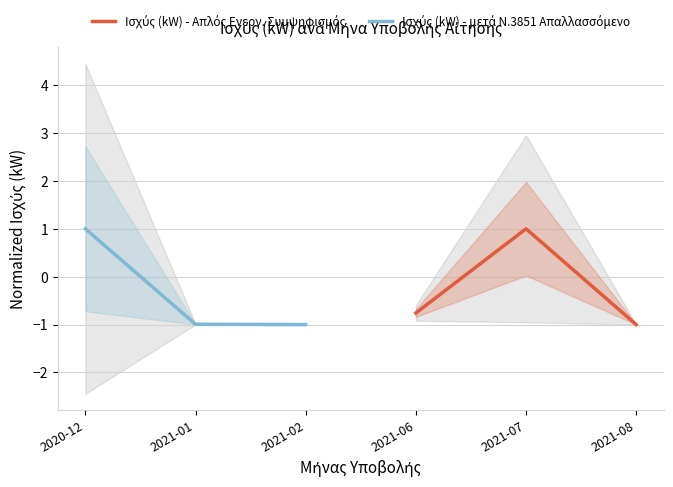

Where is Ισχύς (kW) - μετά Ν.3851 Απαλλασσόμενο nearest to the value 0?

2021-01